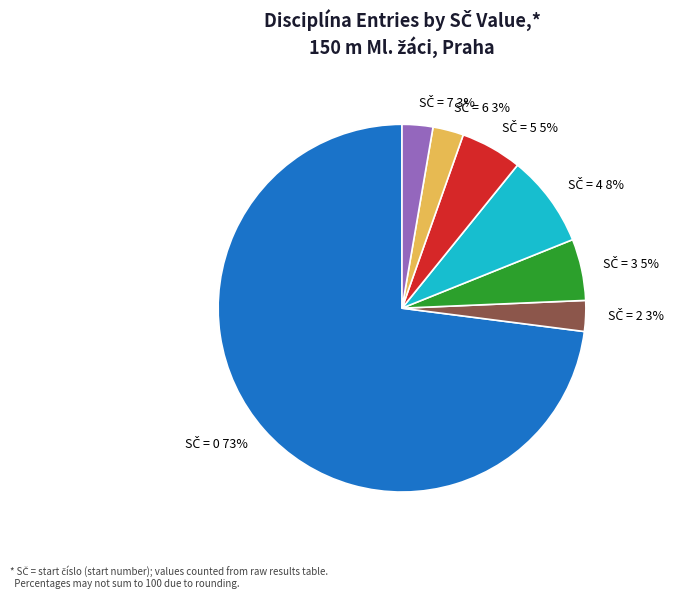

Is there any slice that represents more than half of the pie?

Yes